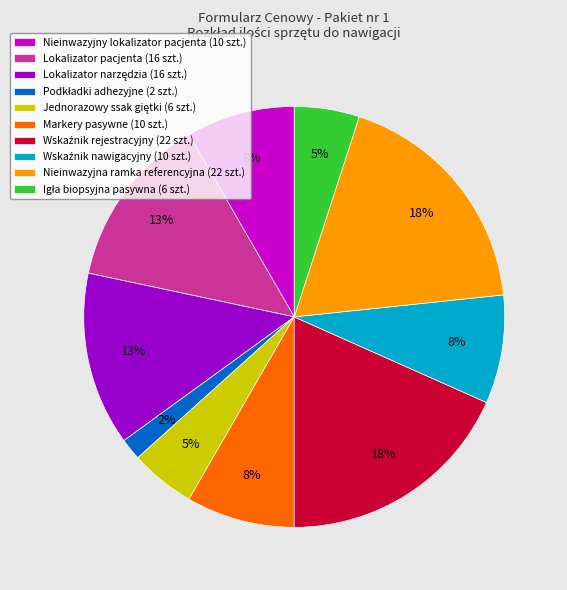

Is there a majority slice in this chart?

No